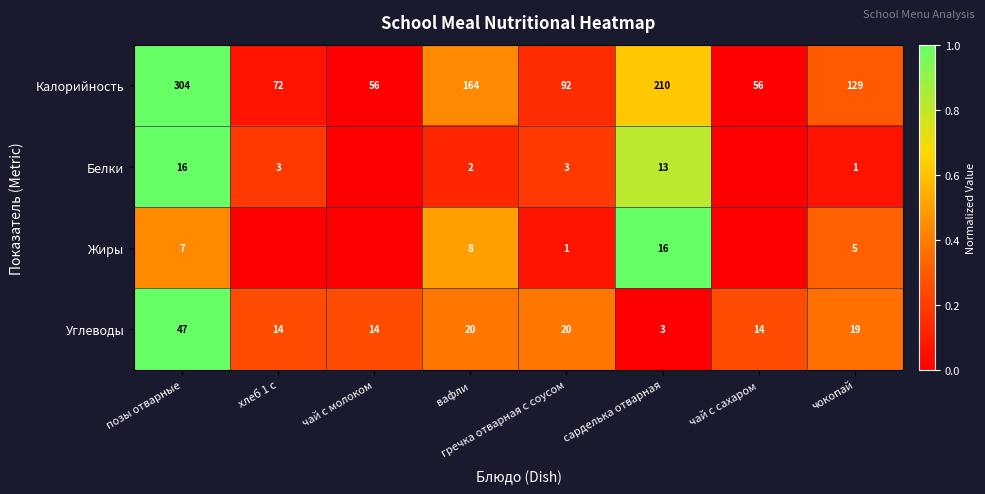

Rank the series at гречка отварная с соусом from highest to lowest value.

Калорийность, Углеводы, Белки, Жиры